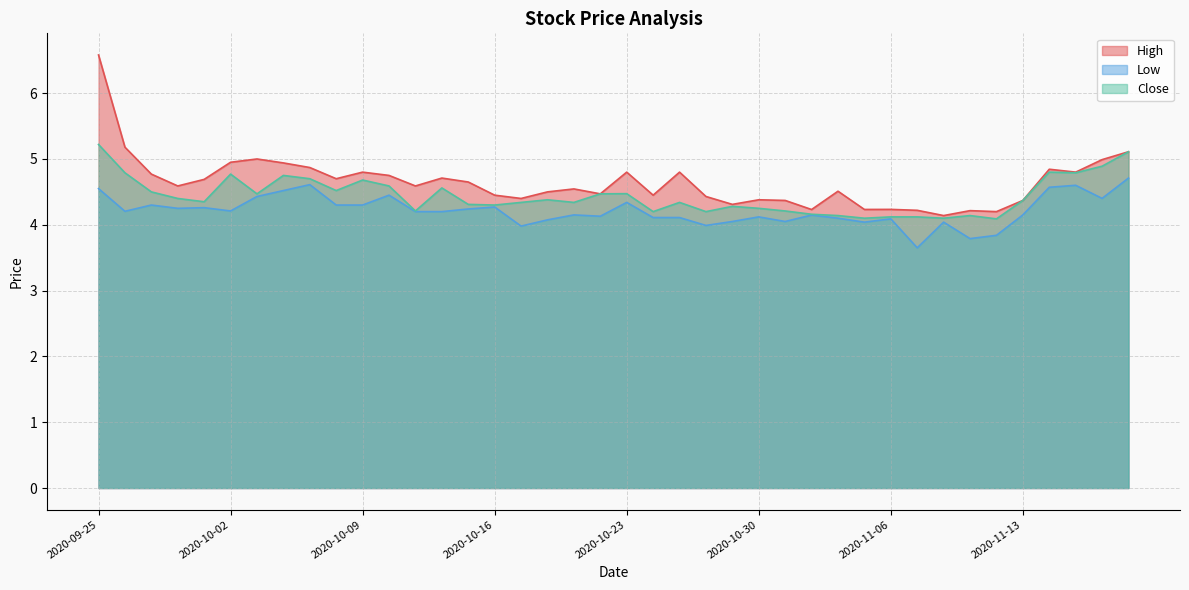

List the series in order of their overall mean, lowest first.

Low, Close, High